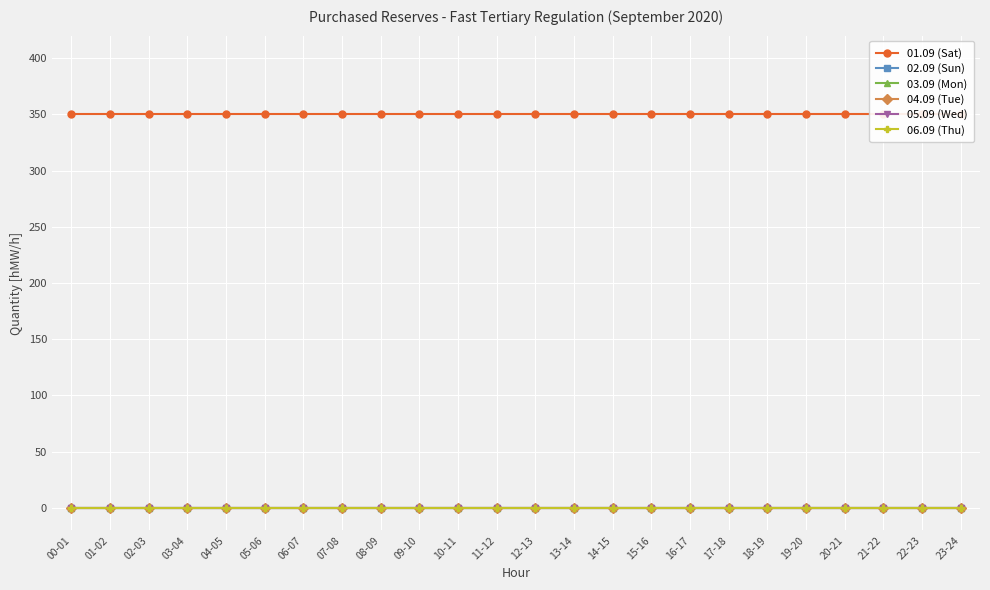

True or false: 06.09 (Thu) and 04.09 (Tue) cross at least once.

False